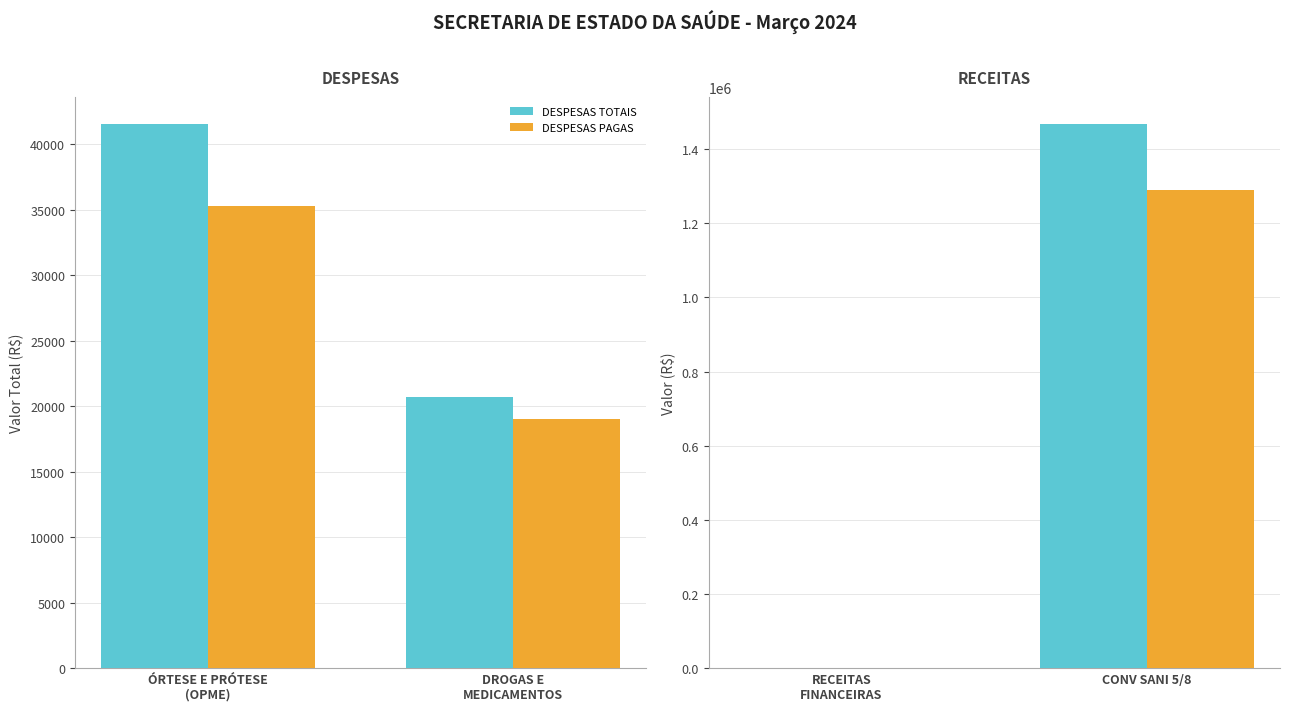

True or false: DESPESAS TOTAIS has a value of 2540637.0 at CONV SANI 5/8.

False